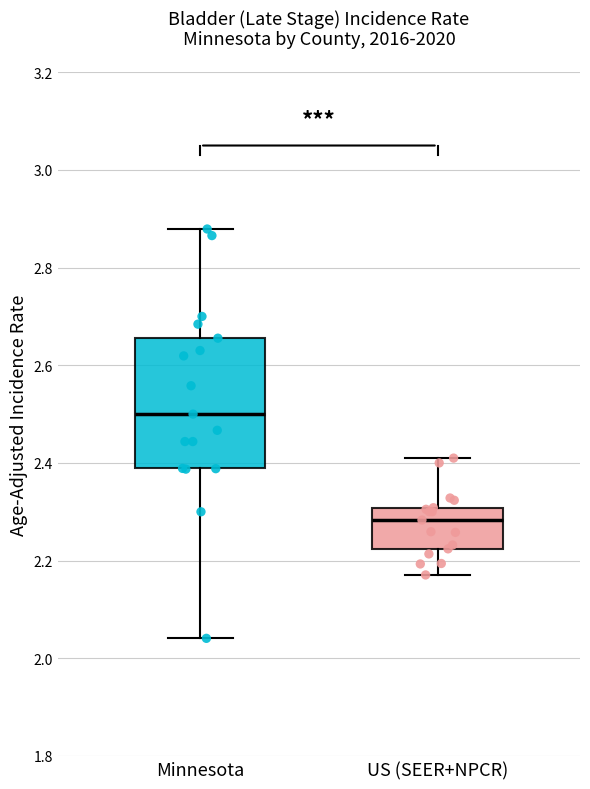

Reading left to right, read every box against the y-axis: the position of its median line, the range the box covers, and the ends of its whiskers. The values are not printed on the chart, so give them approximately, as read against the axis.

Minnesota: median 2.50, box 2.38 to 2.66, whiskers 2.04 to 2.88
US (SEER+NPCR): median 2.28, box 2.22 to 2.30, whiskers 2.18 to 2.40